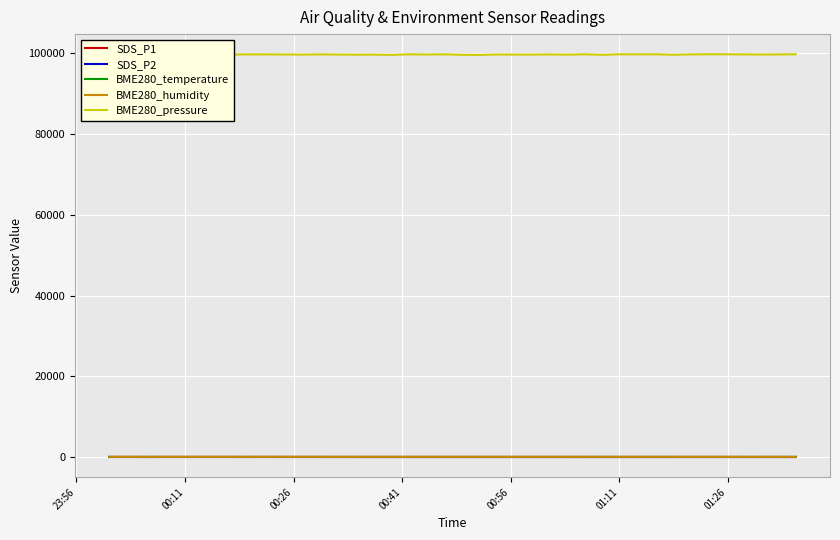

True or false: BME280_pressure and BME280_temperature intersect in this chart.

False